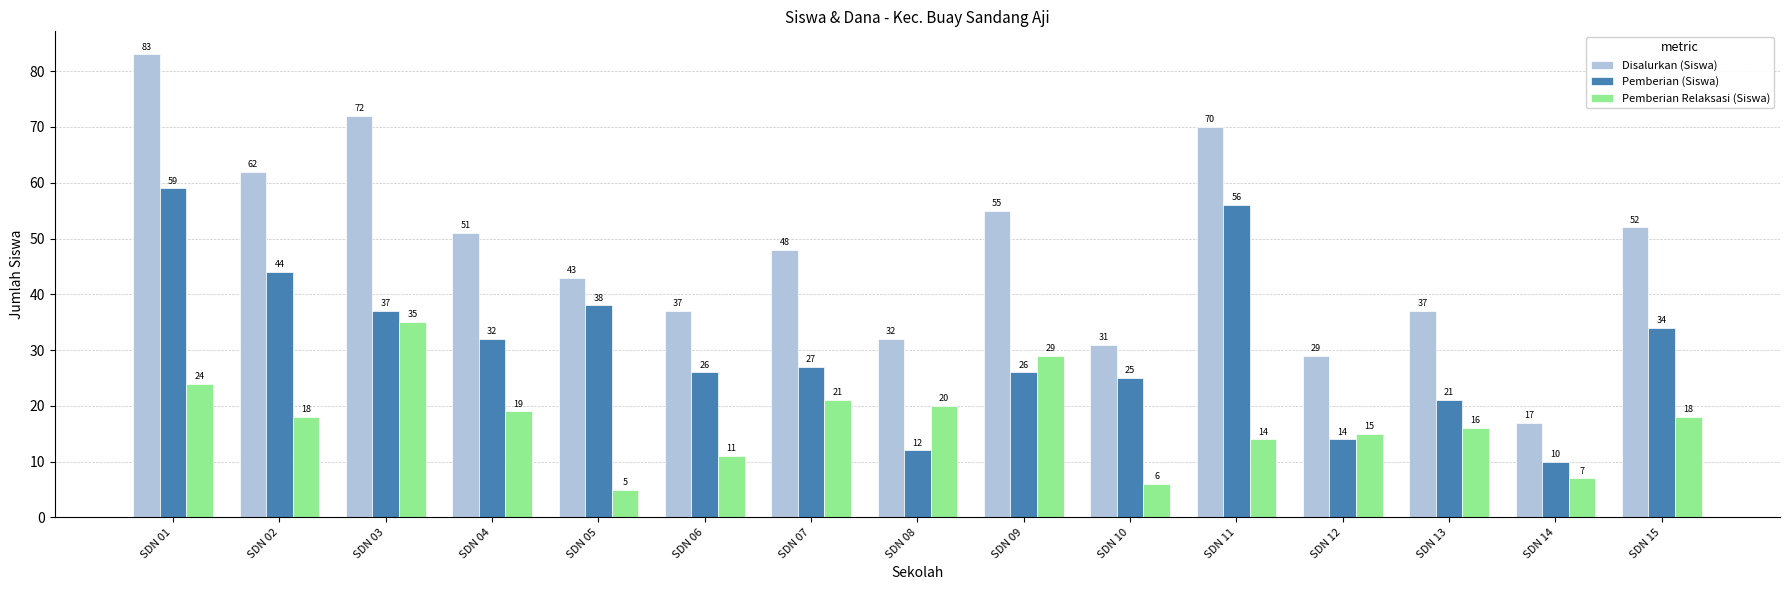

At how many categories does at least one series exceed 65?

3